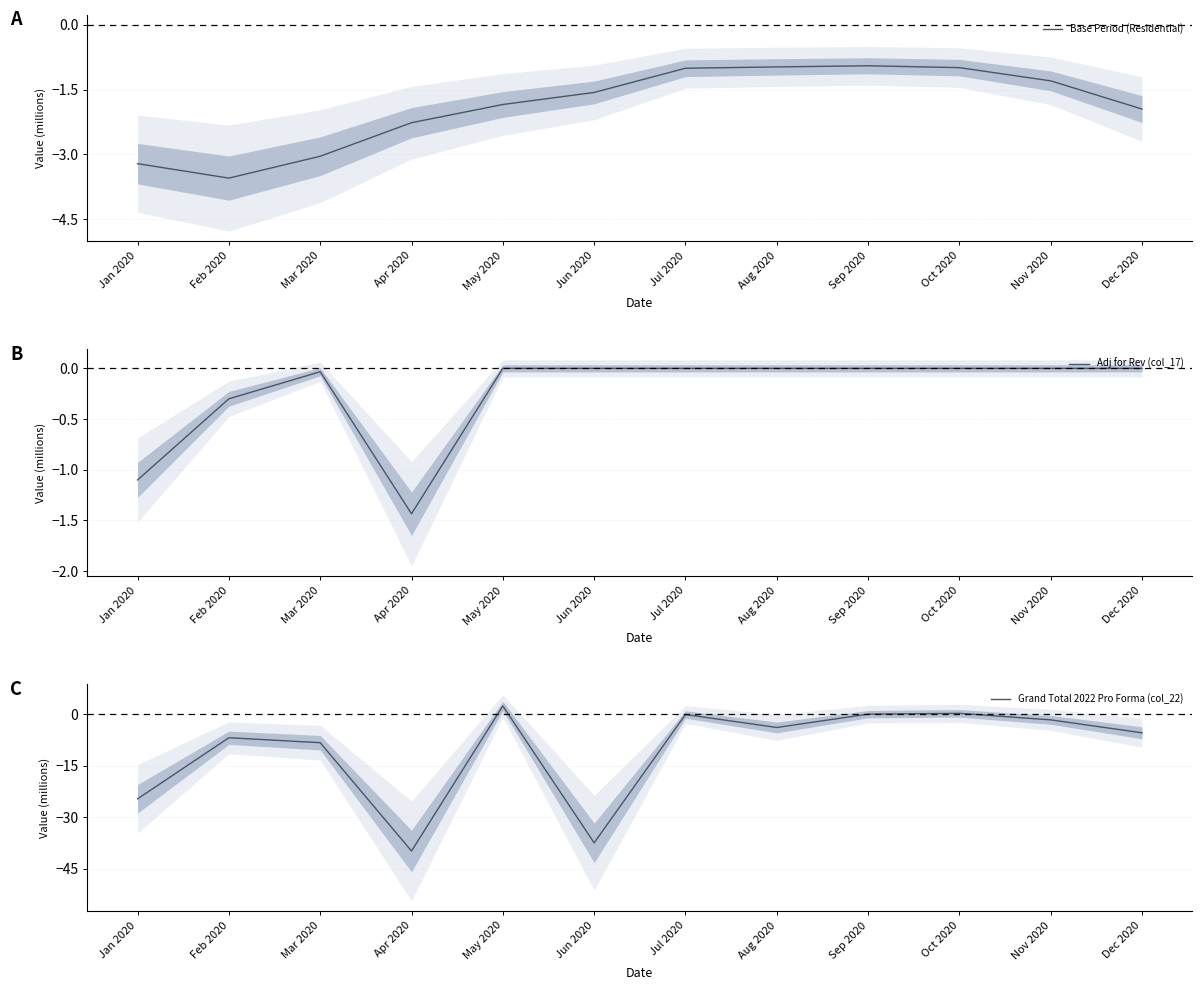

What is the sum of the Grand Total 2022 Pro Forma (col_22) values at Apr 2020 and Oct 2020?

-39.6